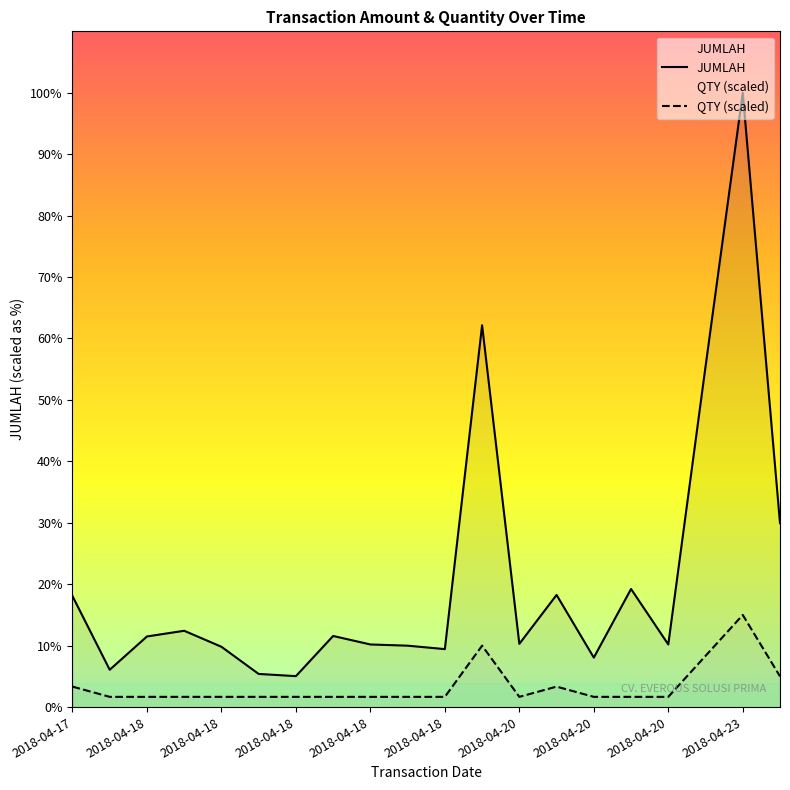

How many data points in JUMLAH are less than 112788?

10